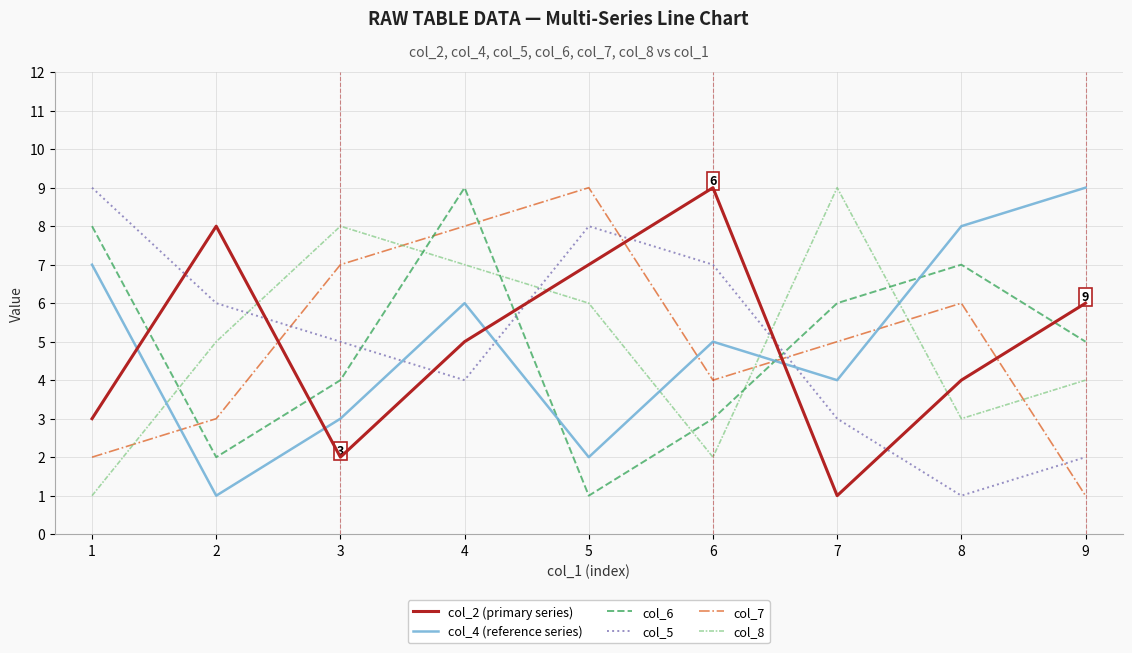

Reading right to left, what are all the values shown in this chart?

col_2 (primary series): 9=6	8=4	7=1	6=9	5=7	4=5	3=2	2=8	1=3
col_4 (reference series): 9=9	8=8	7=4	6=5	5=2	4=6	3=3	2=1	1=7
col_6: 9=5	8=7	7=6	6=3	5=1	4=9	3=4	2=2	1=8
col_5: 9=2	8=1	7=3	6=7	5=8	4=4	3=5	2=6	1=9
col_7: 9=1	8=6	7=5	6=4	5=9	4=8	3=7	2=3	1=2
col_8: 9=4	8=3	7=9	6=2	5=6	4=7	3=8	2=5	1=1